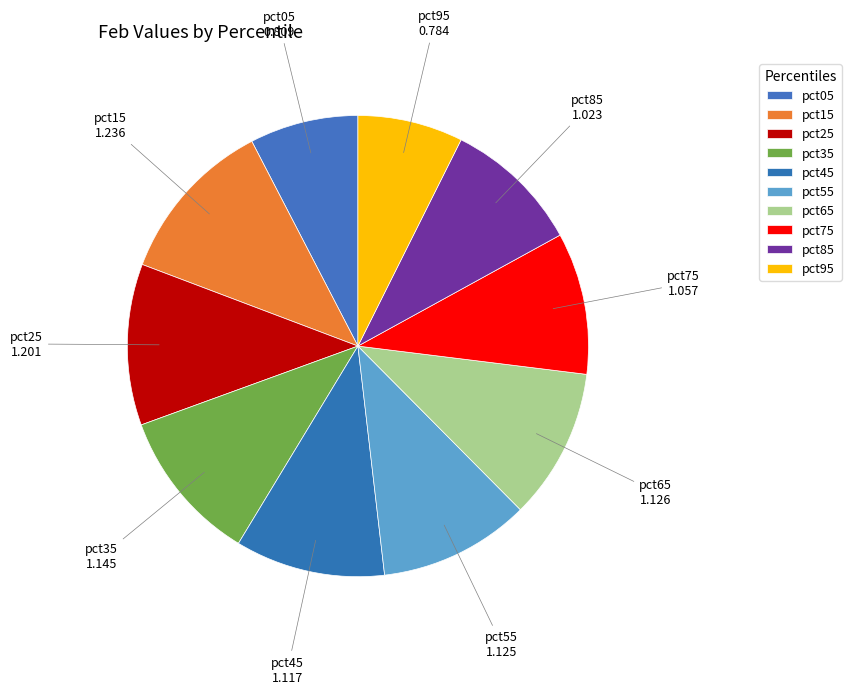

Is it true that pct85 is 1% of the pie?

False